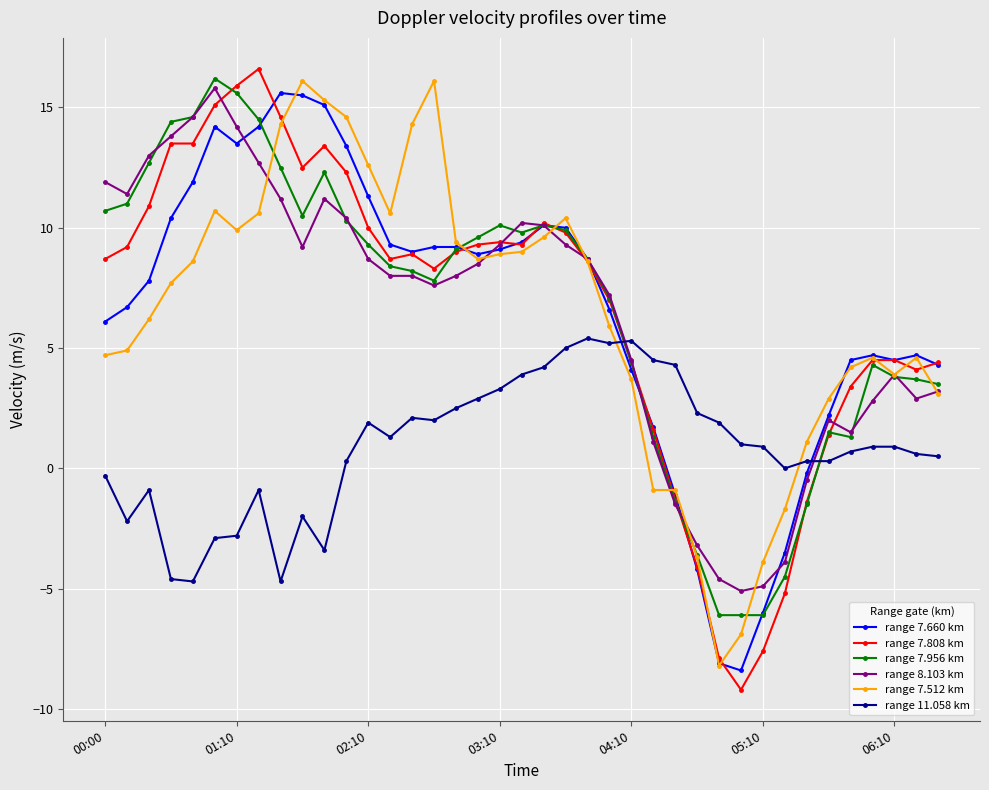

How many categories are shown in the chart?

39